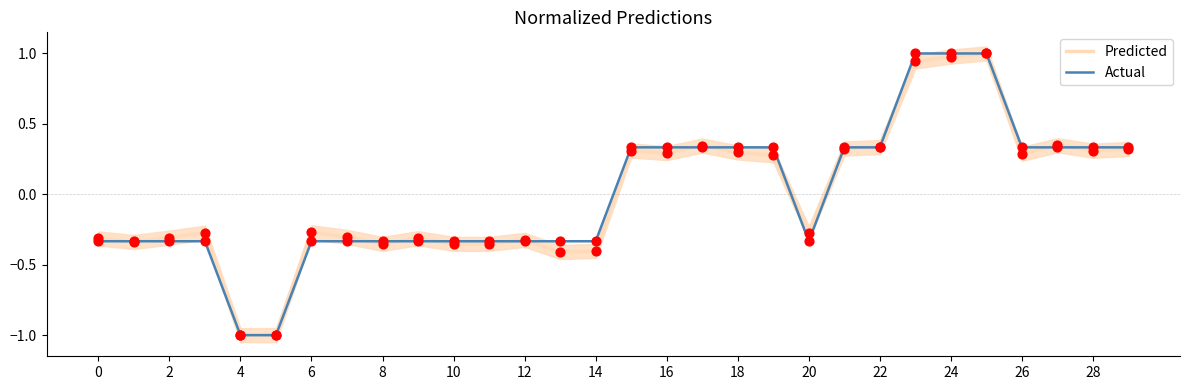

Which series has the largest Y range (max minus min)?

Predicted